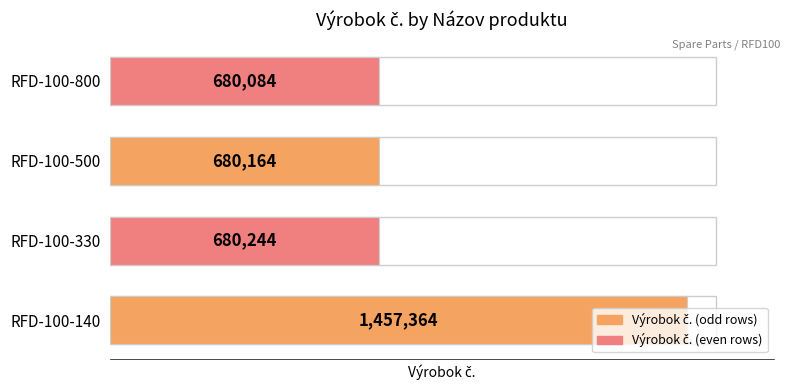

The value at RFD-100-140 is 724195. True or false?

False